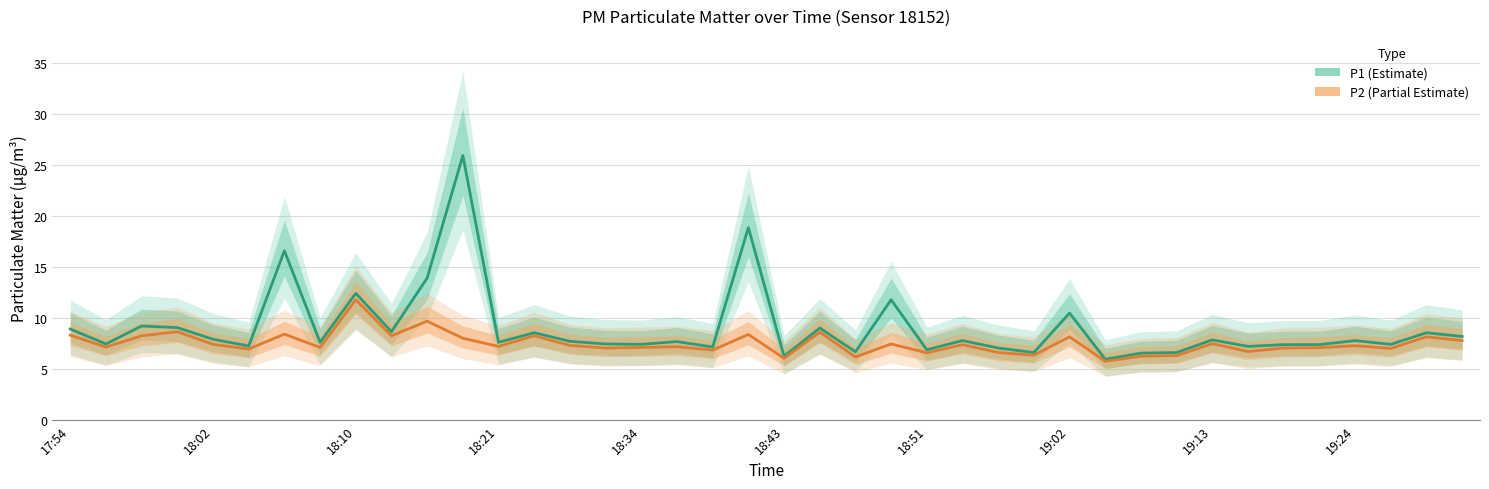

Reading left to right, transcribe all the data shown in this chart.

P1 (Estimate): 8.9	7.5	9.2	9.1	7.9	7.3	16.6	7.6	12.4	8.7	13.9	25.9	7.6	8.6	7.7	7.5	7.4	7.7	7.2	18.9	6.3	9.0	6.7	11.8	6.9	7.8	7.1	6.6	10.5	6.0	6.6	6.6	7.9	7.2	7.4	7.4	7.8	7.4	8.6	8.2
P2 (Partial Estimate): 8.3	7.2	8.3	8.7	7.4	7.0	8.4	7.1	11.8	8.3	9.7	8.0	7.2	8.3	7.3	7.1	7.1	7.2	6.9	8.4	6.1	8.6	6.2	7.5	6.6	7.4	6.6	6.4	8.2	5.8	6.3	6.3	7.5	6.7	7.1	7.1	7.3	7.0	8.2	7.8